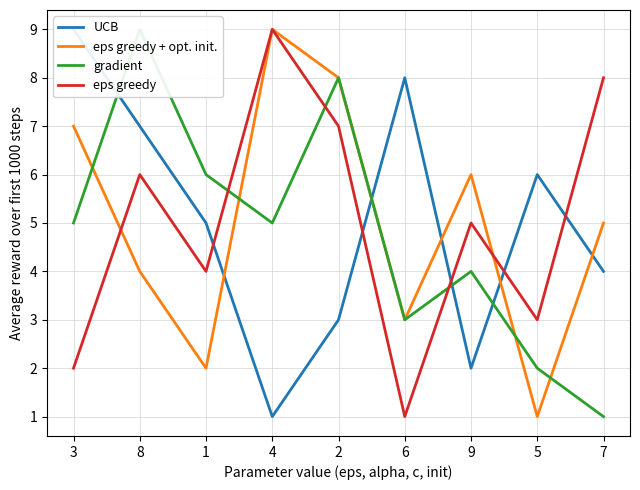

Which series has the largest total across all categories?

UCB